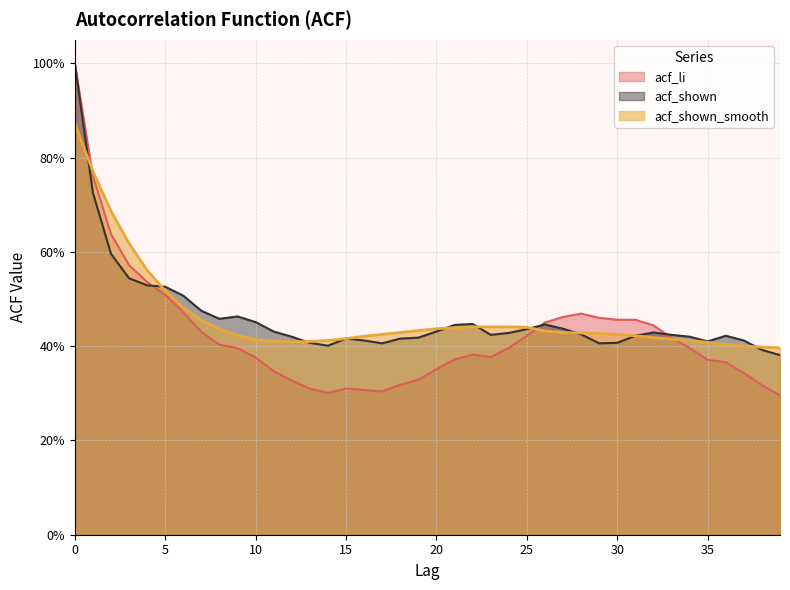

How many series are shown in this chart?

3